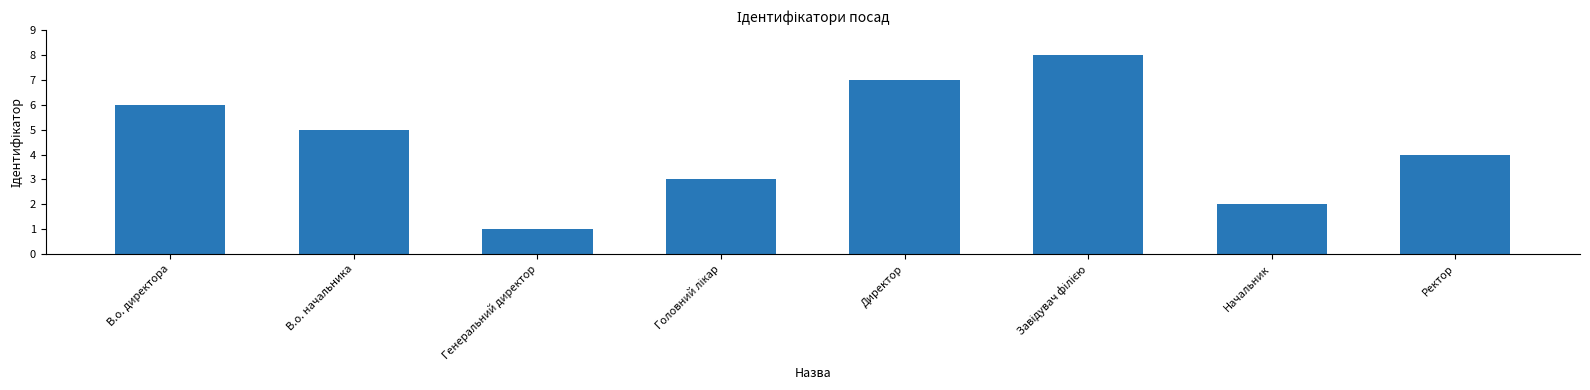

Approximately how many times larger is the value at Начальник compared to Ректор?

0.5